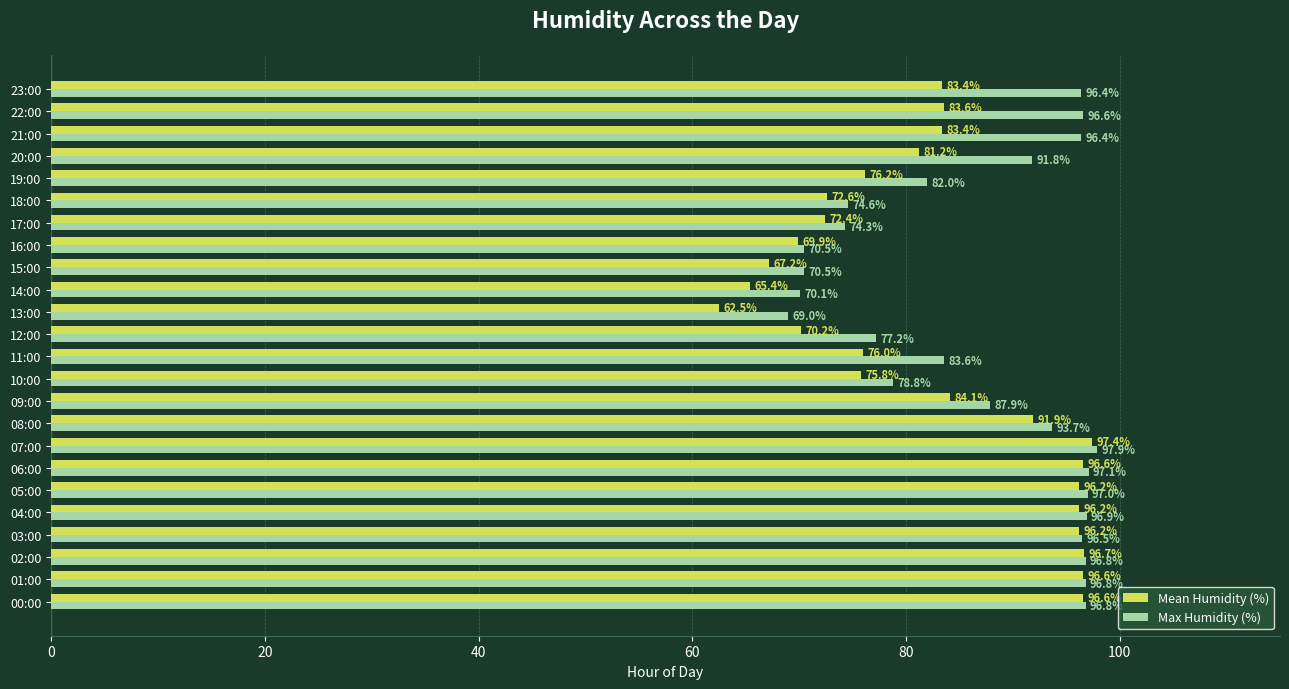

What is the difference between the maximum and minimum values in the Max Humidity (%) series?

28.9